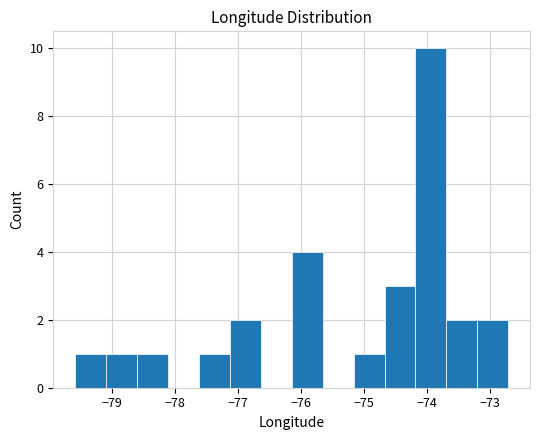

Reading left to right, list every bar in this chart as the range it spans on the x-axis followed by its height. Neither the bar edges nor the heights are printed on the chart, so give them approximately, as read against the axes.

-79.6 to -79.1: 1
-79.1 to -78.6: 1
-78.6 to -78.1: 1
-78.1 to -77.6: 0
-77.6 to -77.1: 1
-77.1 to -76.6: 2
-76.6 to -76.1: 0
-76.1 to -75.7: 4
-75.7 to -75.2: 0
-75.2 to -74.7: 1
-74.7 to -74.2: 3
-74.2 to -73.7: 10
-73.7 to -73.2: 2
-73.2 to -72.7: 2